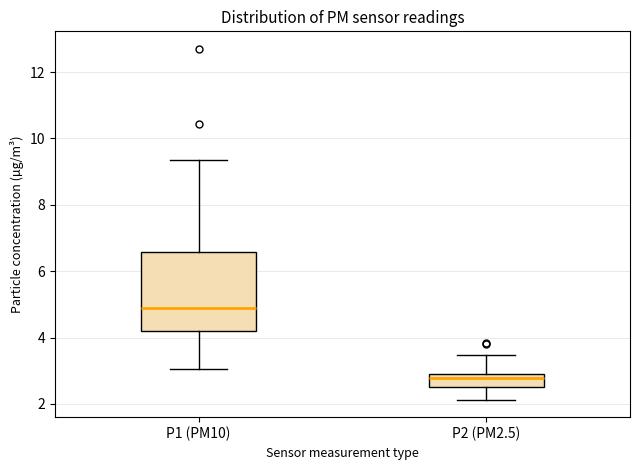

Where does the lower whisker of the box for P1 (PM10) end on the y-axis? The values are not printed on the chart, so give them approximately, as read against the axis.

3.0